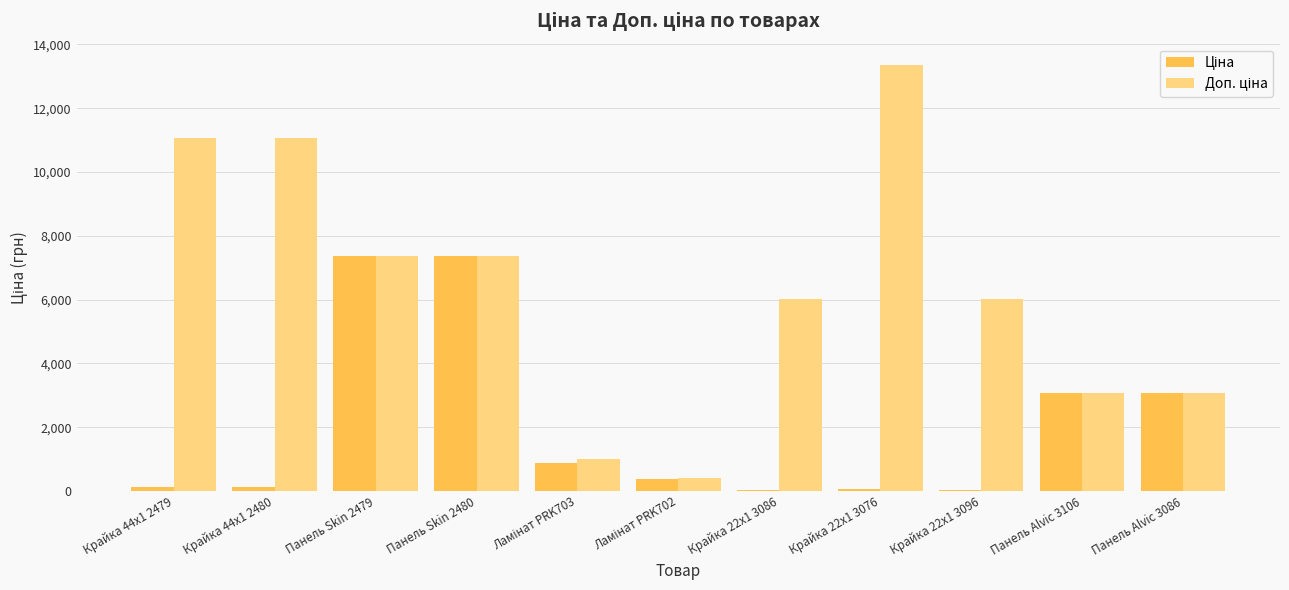

Which category has the highest value across all series?

Крайка 22x1 3076